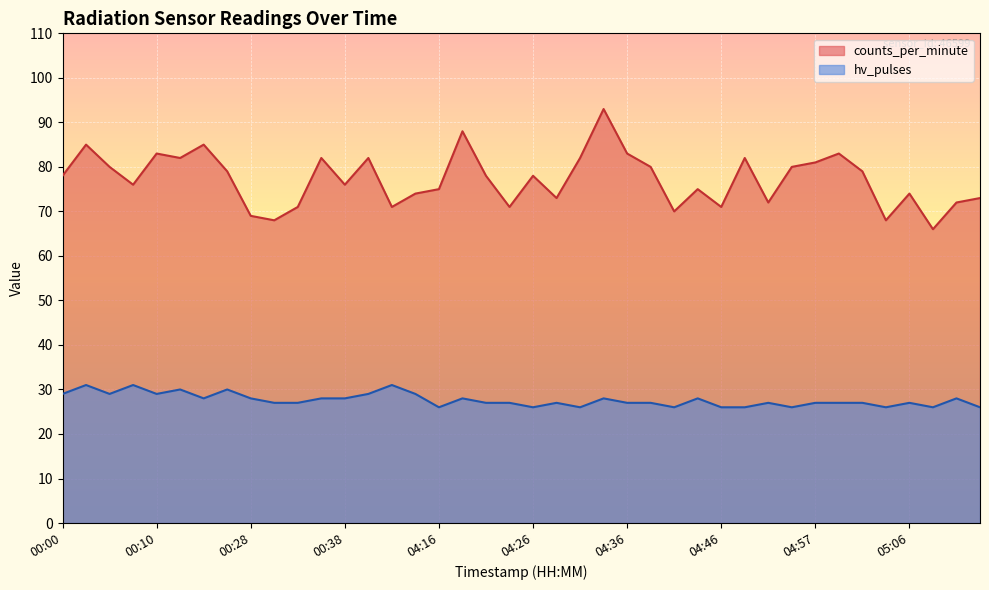

At how many categories does at least one series exceed 89?

1